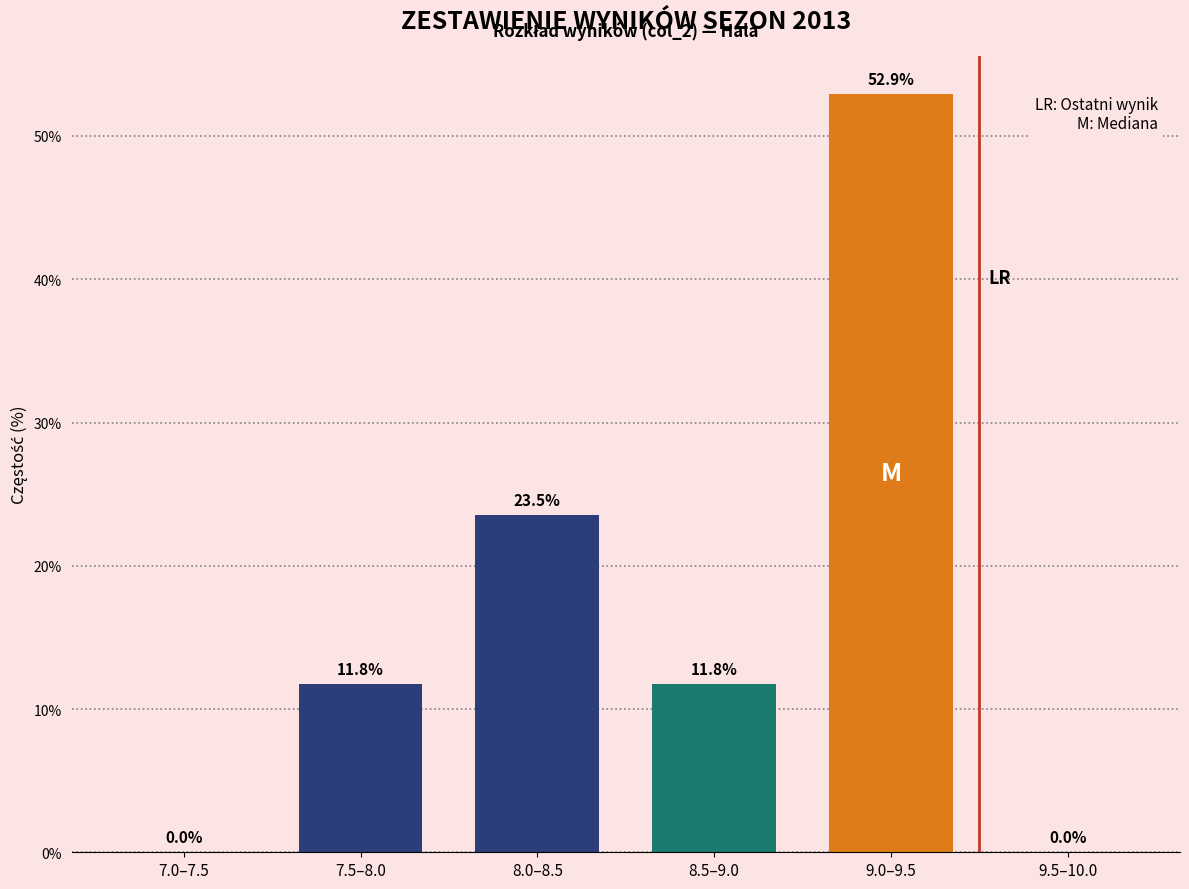

Reading right to left, transcribe all the data shown in this chart.

9.5–10.0=0.0	9.0–9.5=52.9	8.5–9.0=11.8	8.0–8.5=23.5	7.5–8.0=11.8	7.0–7.5=0.0